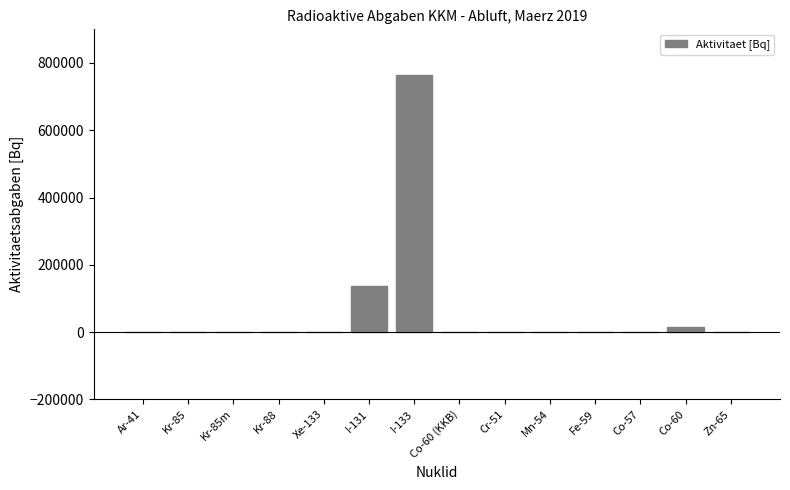

What is the sum of all values?

916672.5